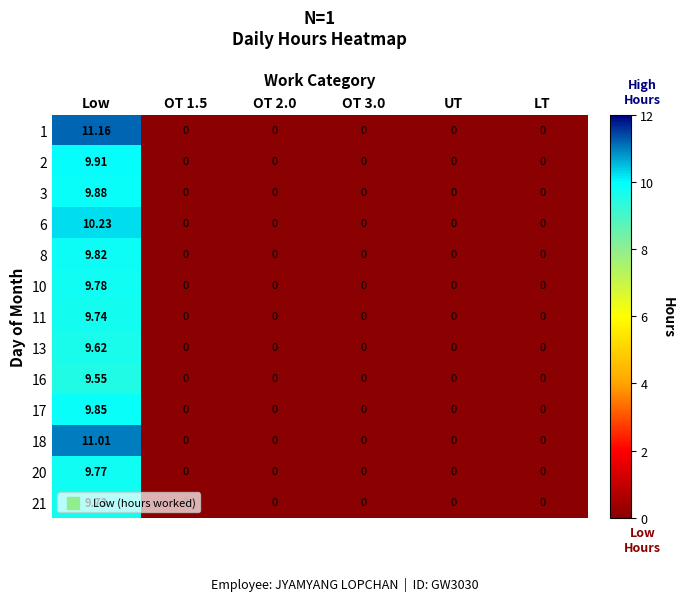

Which category has the highest value in the 13 series?

Low